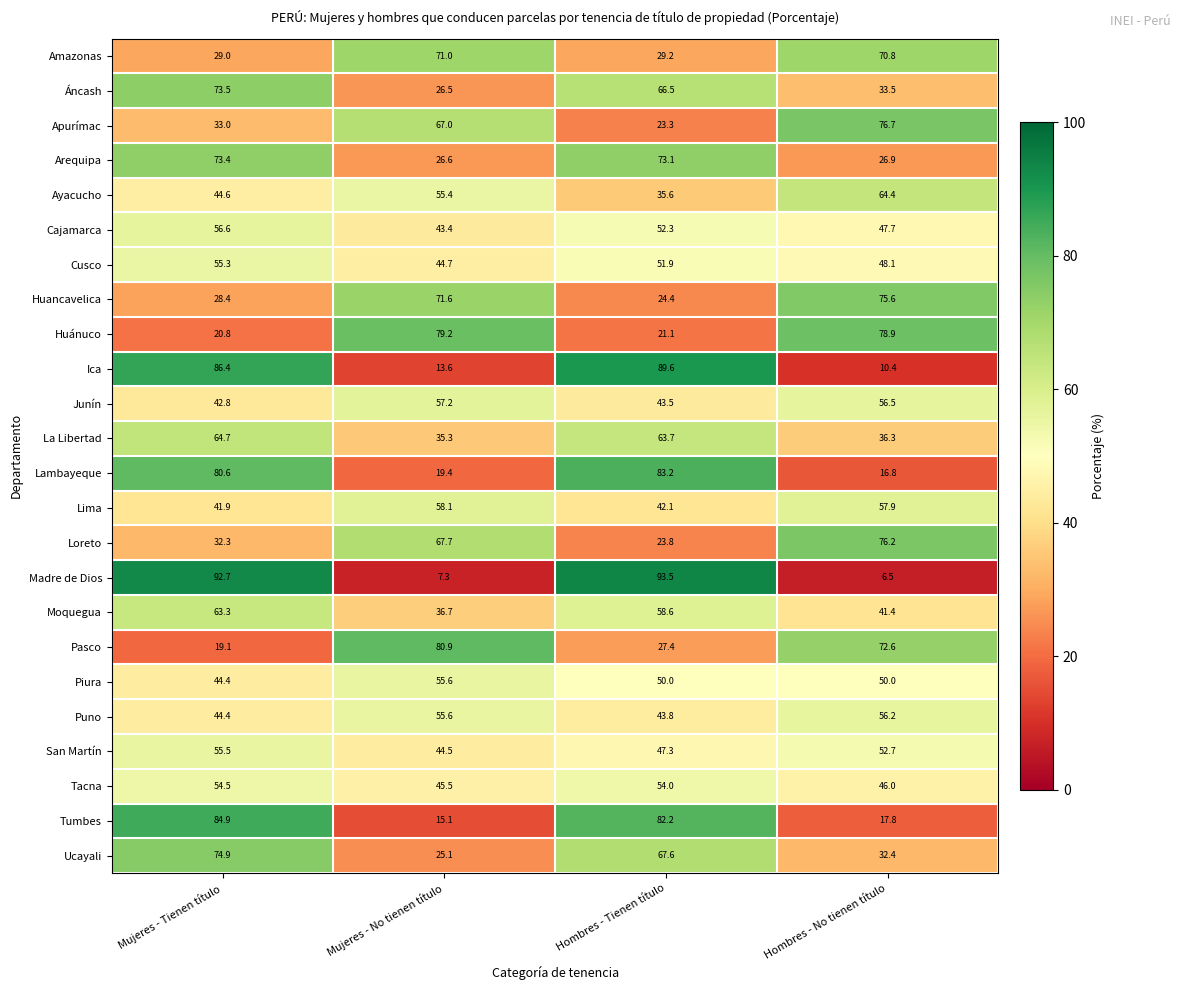

Is it true that Ucayali equals 36.9 at Mujeres - No tienen título?

False